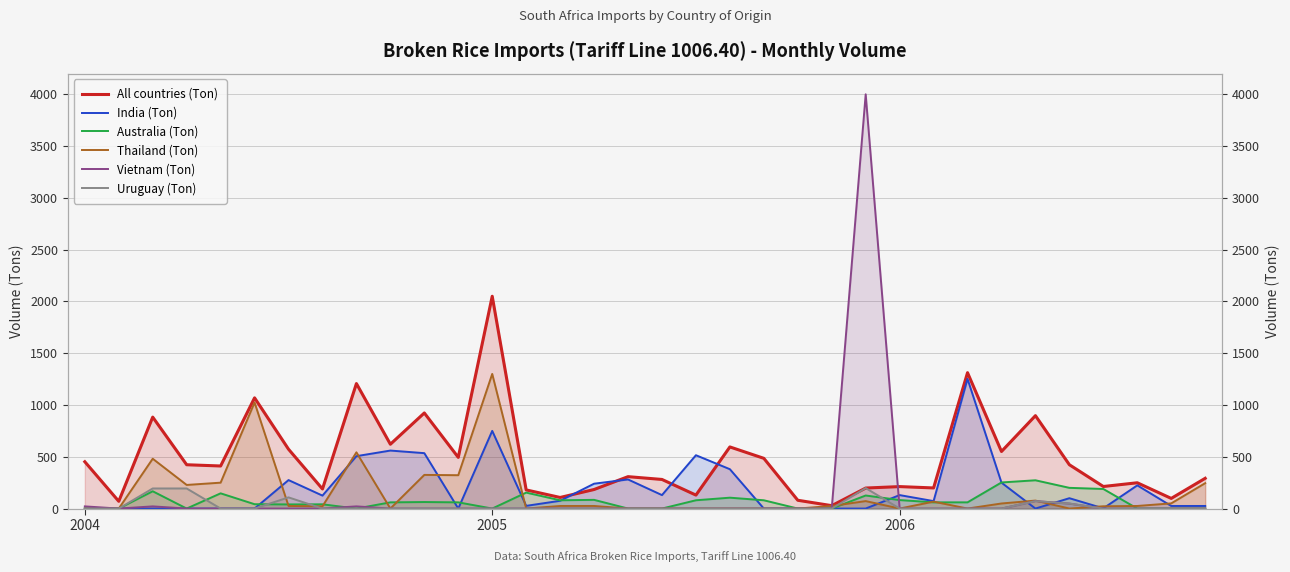

What position from the right is 4?

30